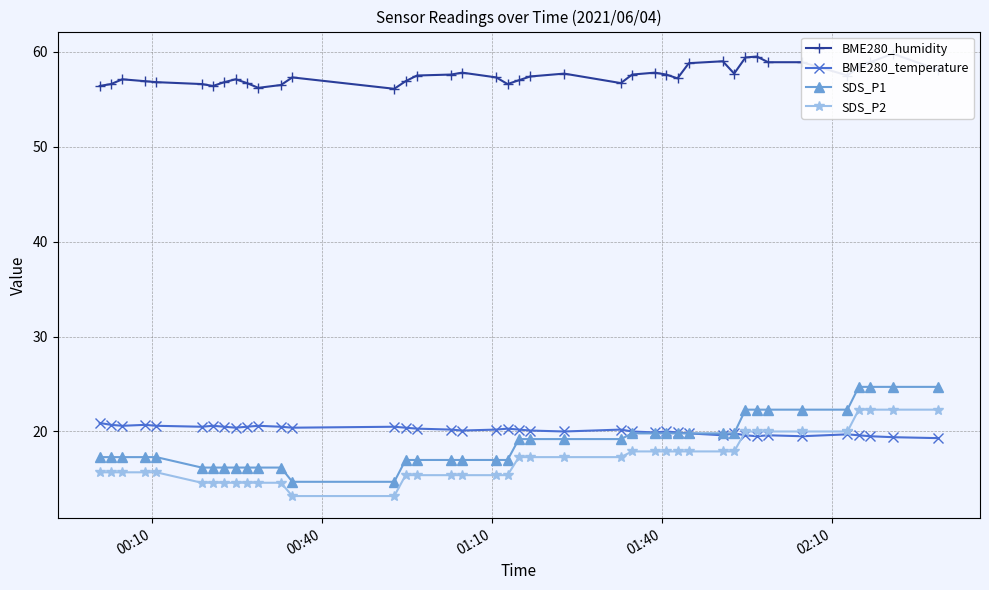

True or false: BME280_humidity and BME280_temperature intersect in this chart.

False